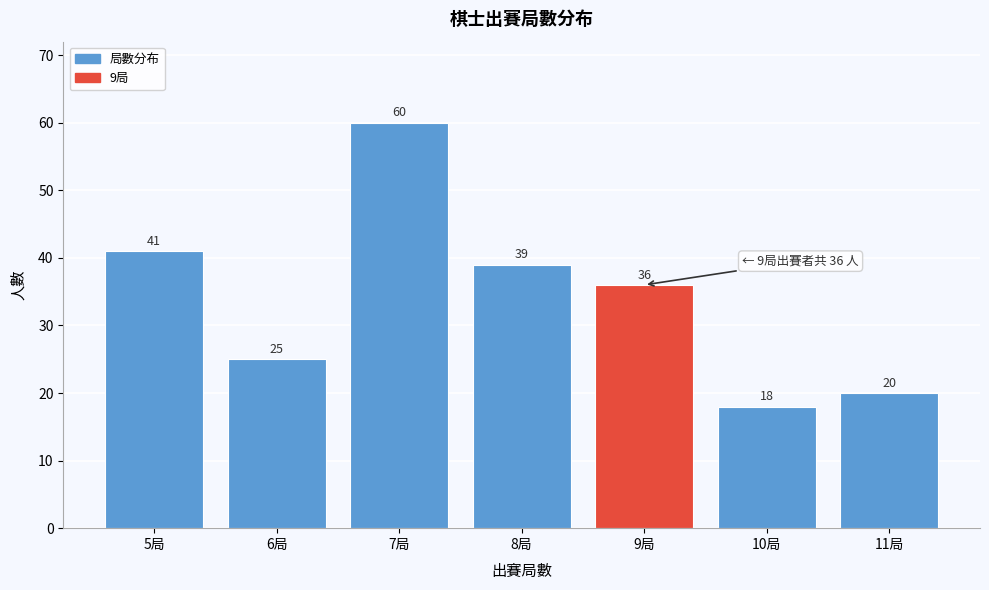

Reading right to left, transcribe all the data shown in this chart.

11局=20	10局=18	9局=36	8局=39	7局=60	6局=25	5局=41